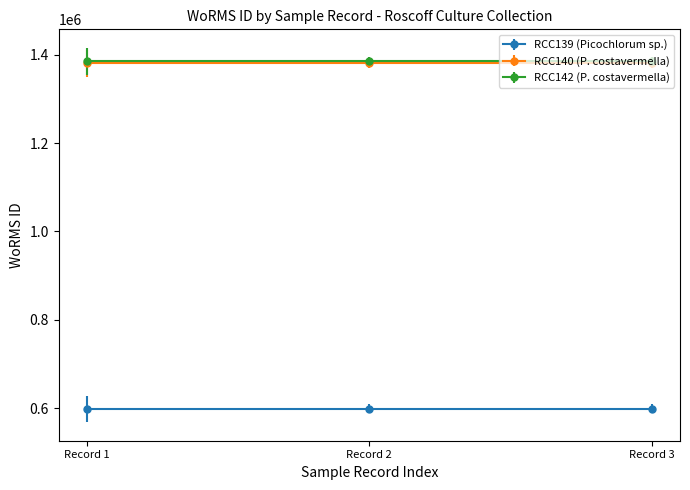

Reading left to right, what are all the values shown in this chart?

RCC139 (Picochlorum sp.): 01-10-1991=603429	01-10-1991=603429	01-10-1991=603429
RCC140 (P. costavermella): 01-10-1991=1380402	01-10-1991=1380402	01-10-1991=1380402
RCC142 (P. costavermella): 01-10-1991=1380402	01-10-1991=1380402	01-10-1991=1380402